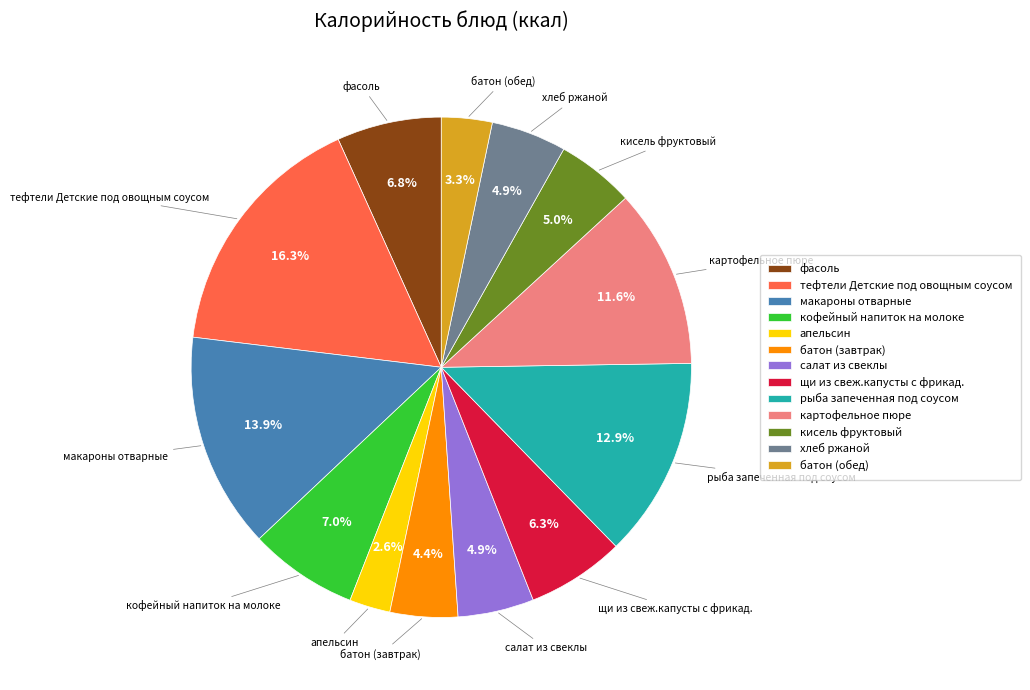

To the nearest percent, what is the combined percentage of картофельное пюре and рыба запеченная под соусом?

25%